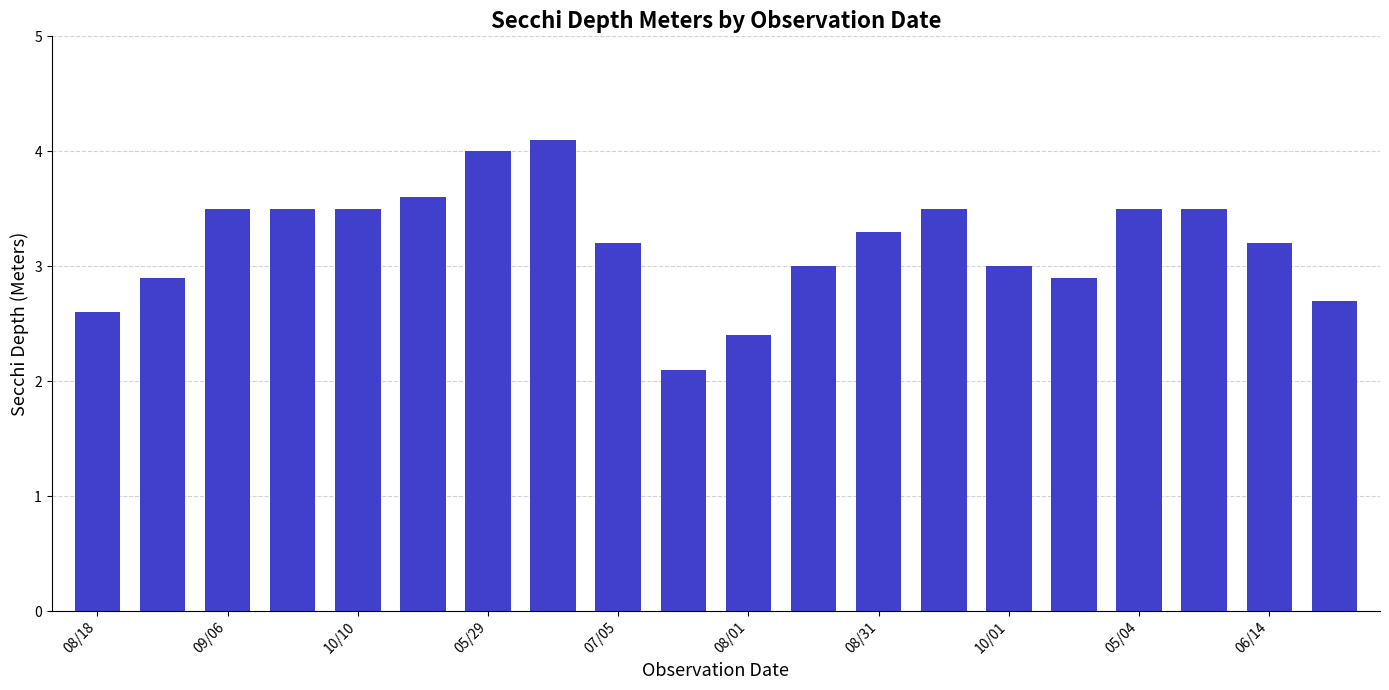

What is the smallest value displayed?

2.1